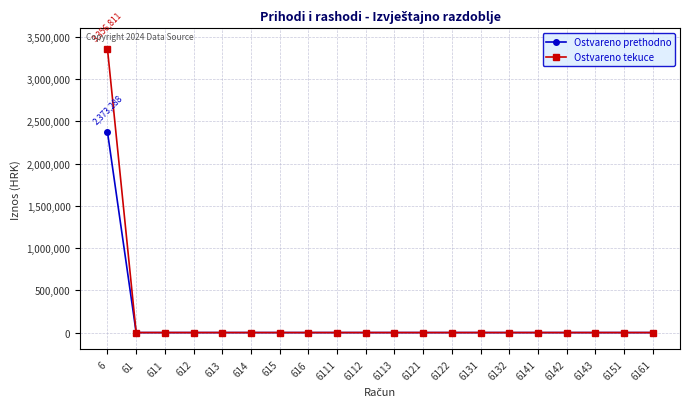

What is the highest value of the Ostvareno tekuce series?

3356810.5